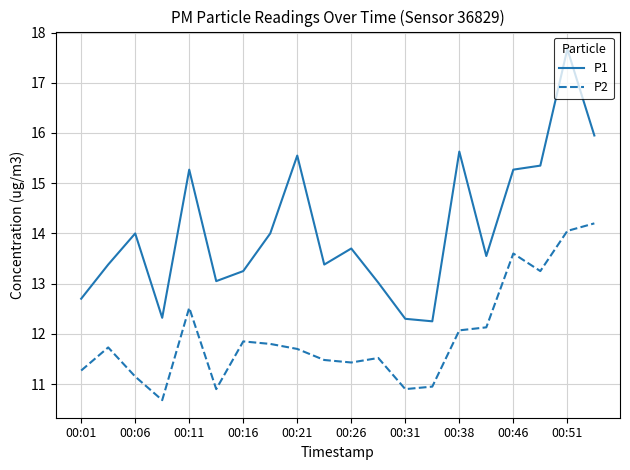

Which series has the widest spread of values?

P1